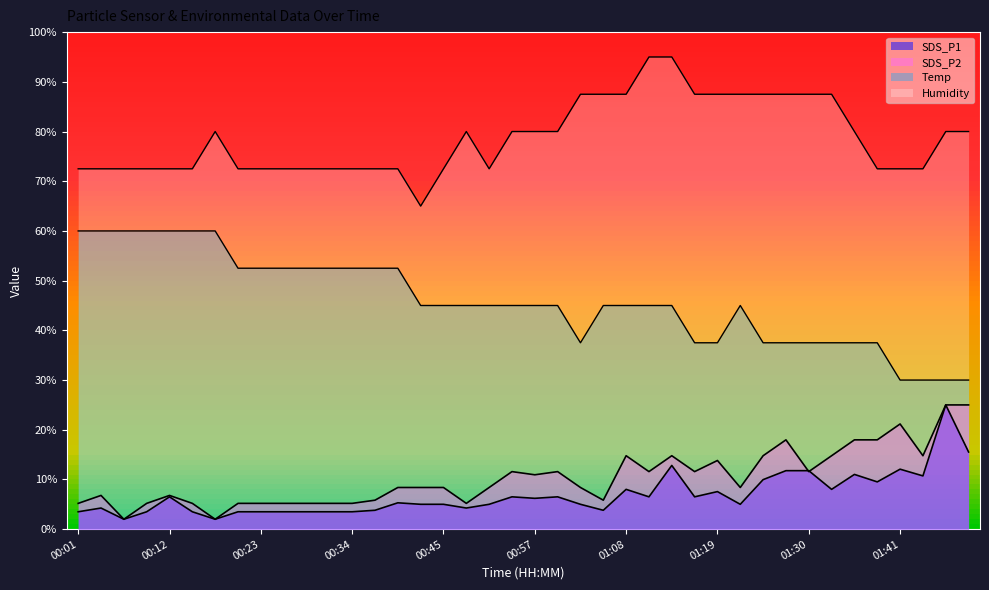

Which series has the largest total across all categories?

Humidity